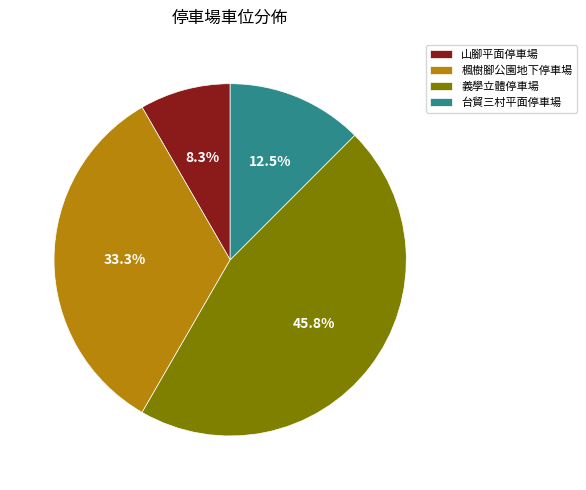

Combined, do 楓樹腳公園地下停車場 and 義學立體停車場 account for over 50%?

Yes